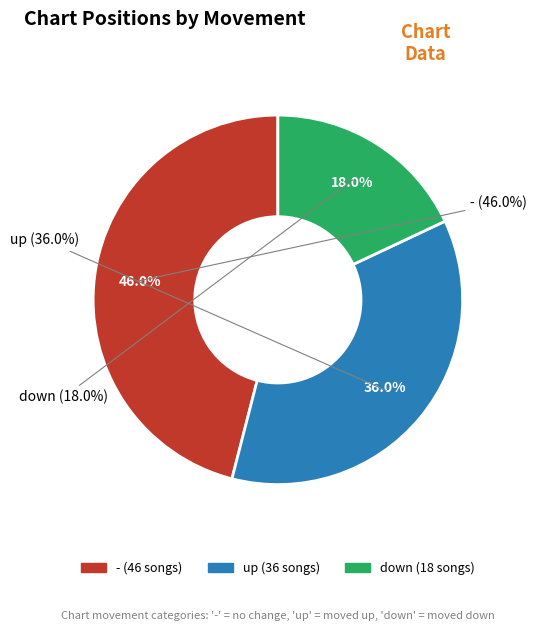

Which category has the smallest portion of the pie?

down